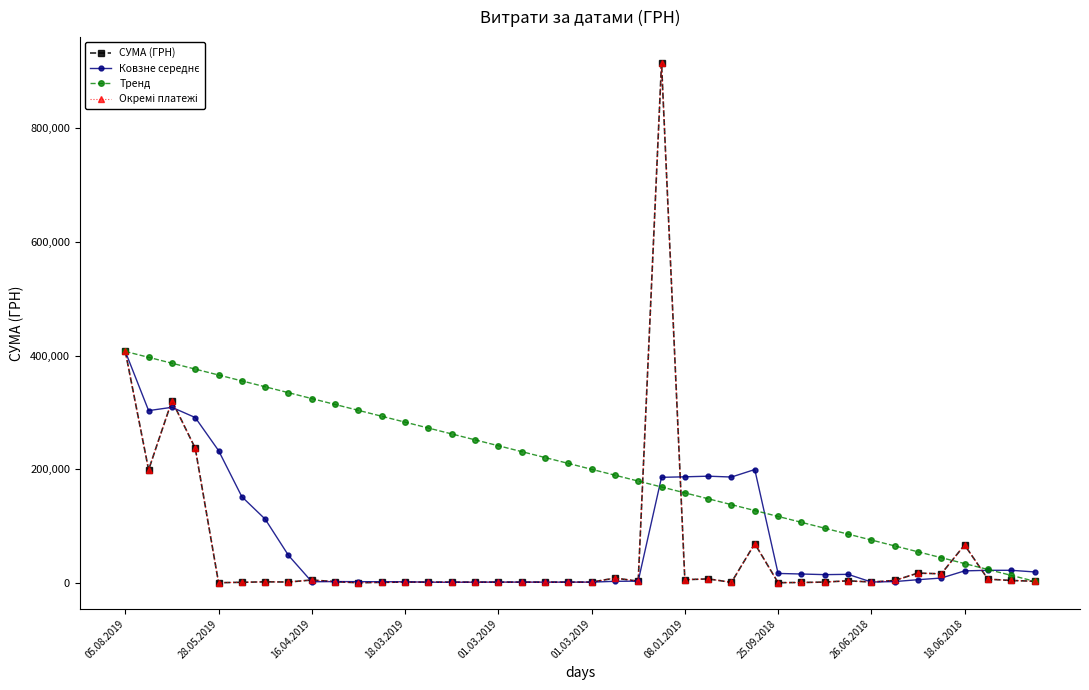

What is the sum of all СУМА (ГРН) values?

2317478.3